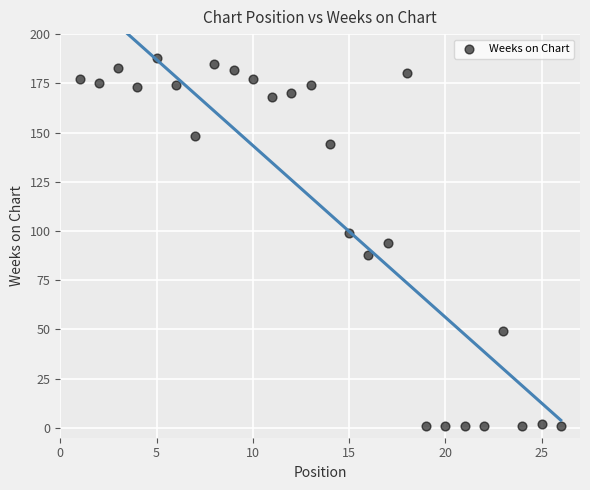

What is the range of X values (max minus min)?

25